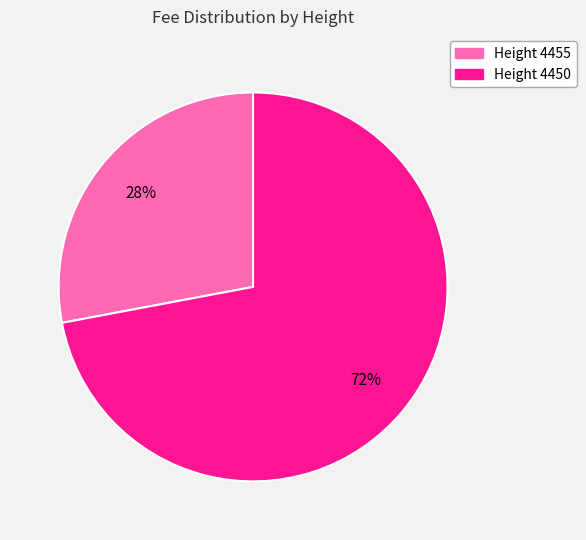

Does any single category account for the majority?

Yes